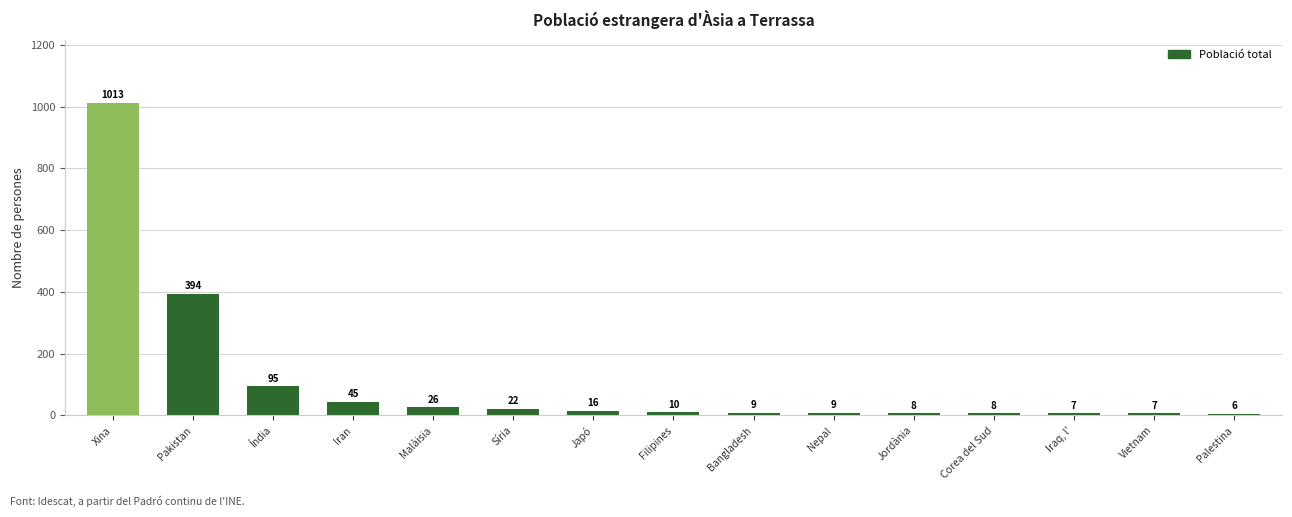

Read the value at Japó.

16